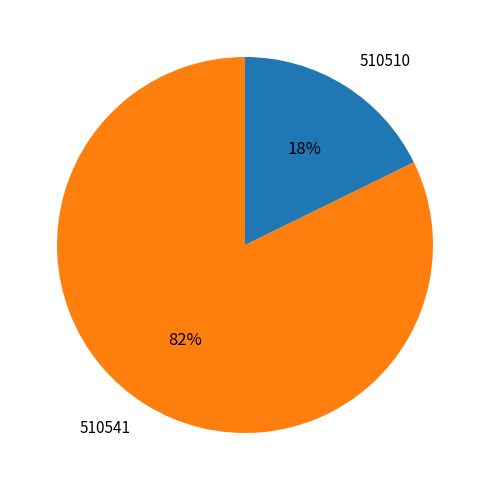

How many slices are in this pie chart?

2